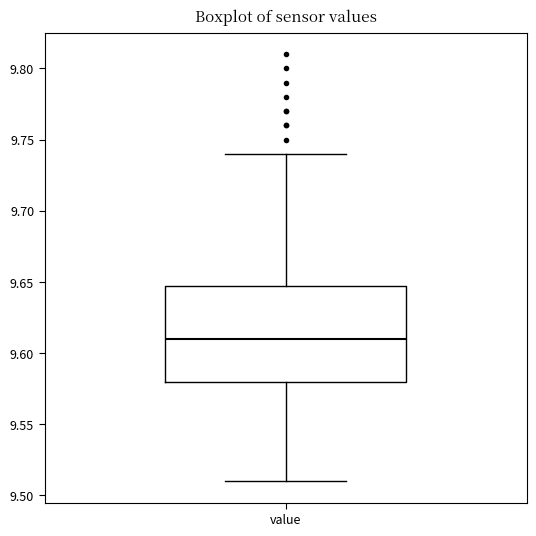

Transcribe this box plot: give where the median line is, the range the box spans, and where the two whiskers end, as read against the y-axis. The values are not printed on the chart, so give them approximately, as read against the axis.

median 9.61, box 9.58 to 9.65, whiskers 9.51 to 9.74